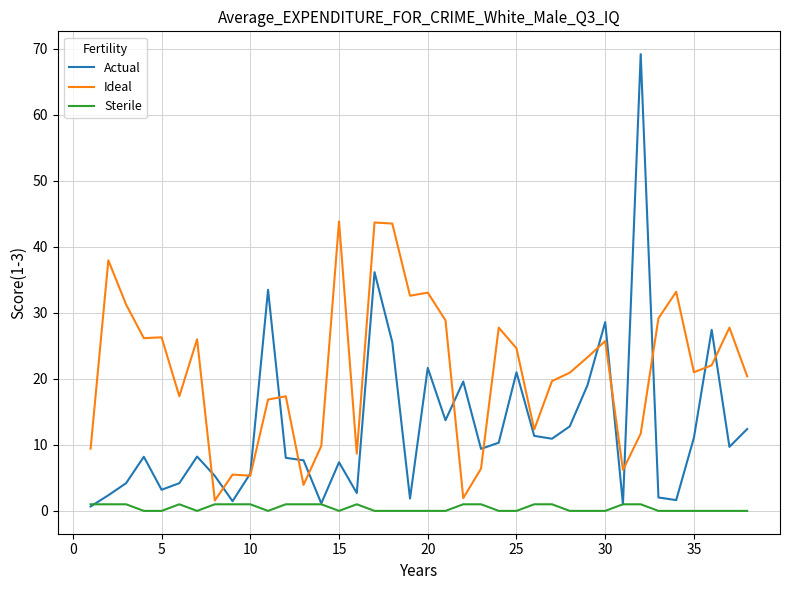

Which series has the largest range (max minus min)?

Actual